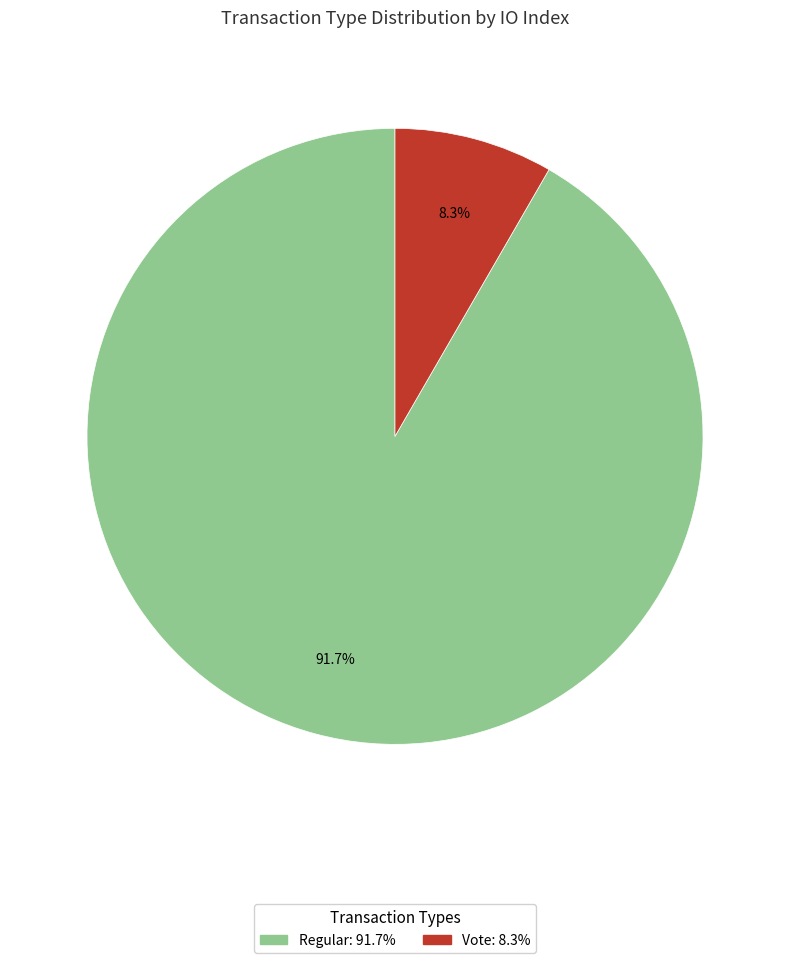

What is the ratio of the value at Regular to the value at Vote?

11.0